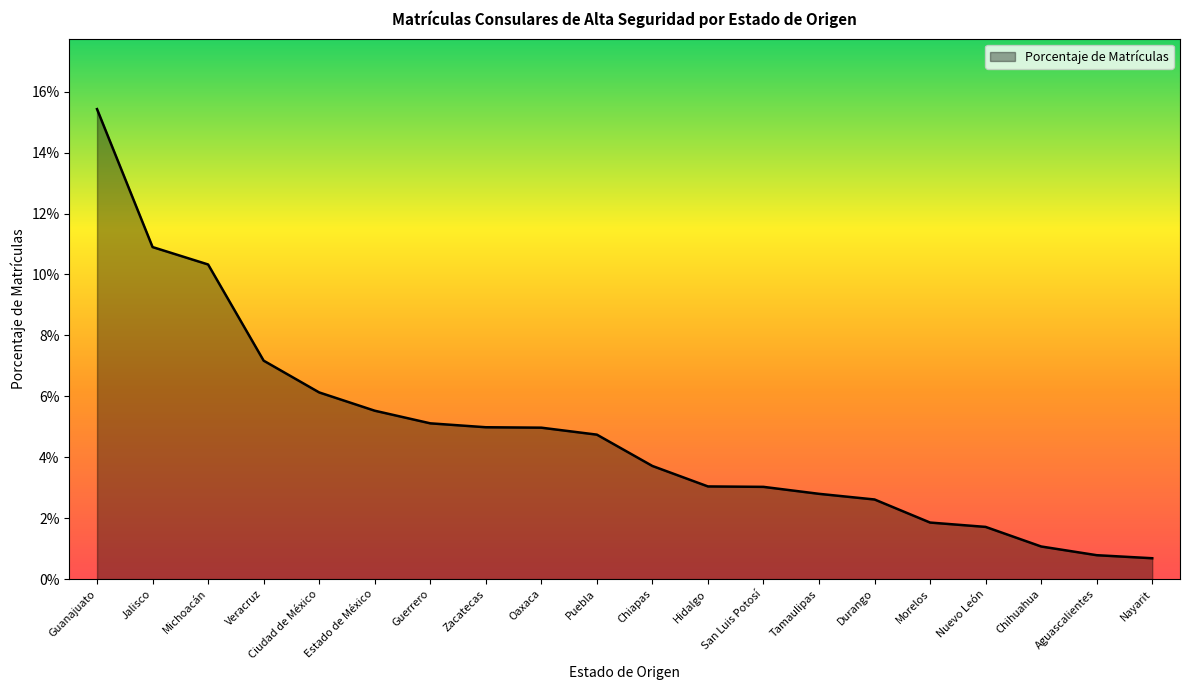

Does the chart have visible grid lines?

No